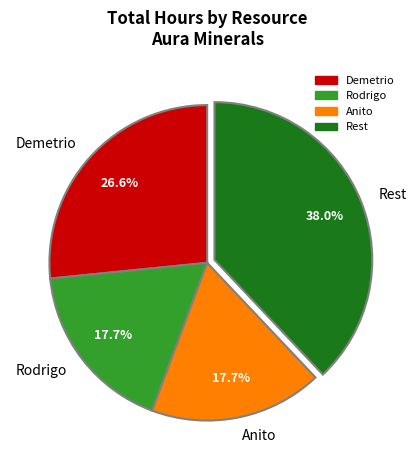

To the nearest percent, what is the average slice percentage?

25%